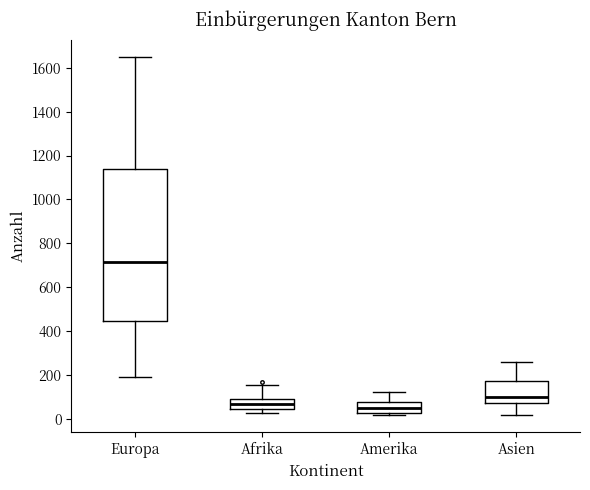

Reading left to right, transcribe this box plot: for each box, give where its median line is, the range the box spans, and where its two whiskers end, as read against the y-axis. The values are not printed on the chart, so give them approximately, as read against the axis.

Europa: median 720, box 440 to 1140, whiskers 200 to 1640
Afrika: median 60, box 40 to 100, whiskers 20 to 160
Amerika: median 40, box 20 to 80, whiskers 20 (just below the box's lower edge) to 120
Asien: median 100, box 80 to 180, whiskers 20 to 260